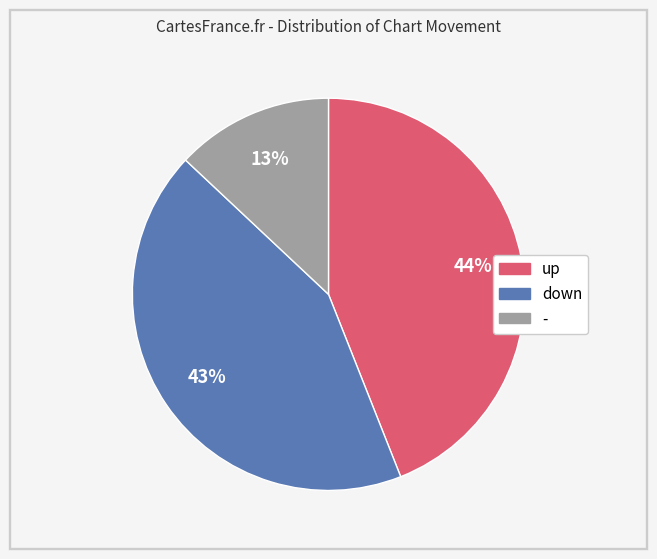

Is it true that - is 13% of the pie?

True